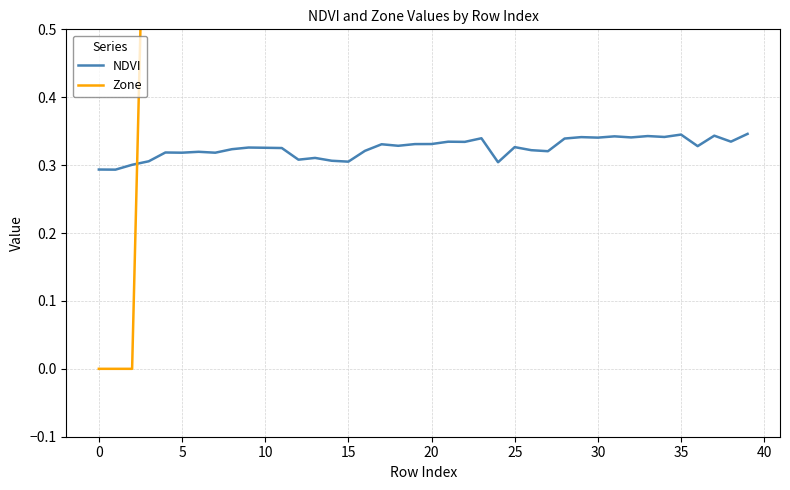

In NDVI, how many points are lower than both neighbors (excluding endpoints)?

14